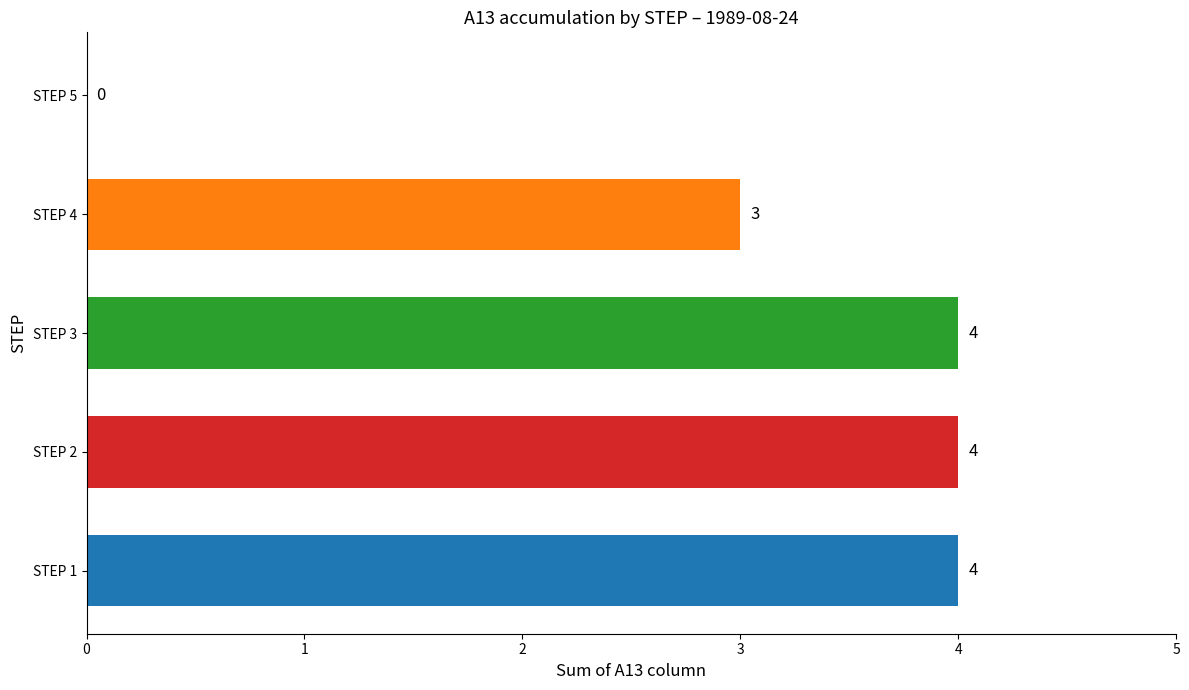

The chart shows a value of 1 at STEP 4. True or false?

False